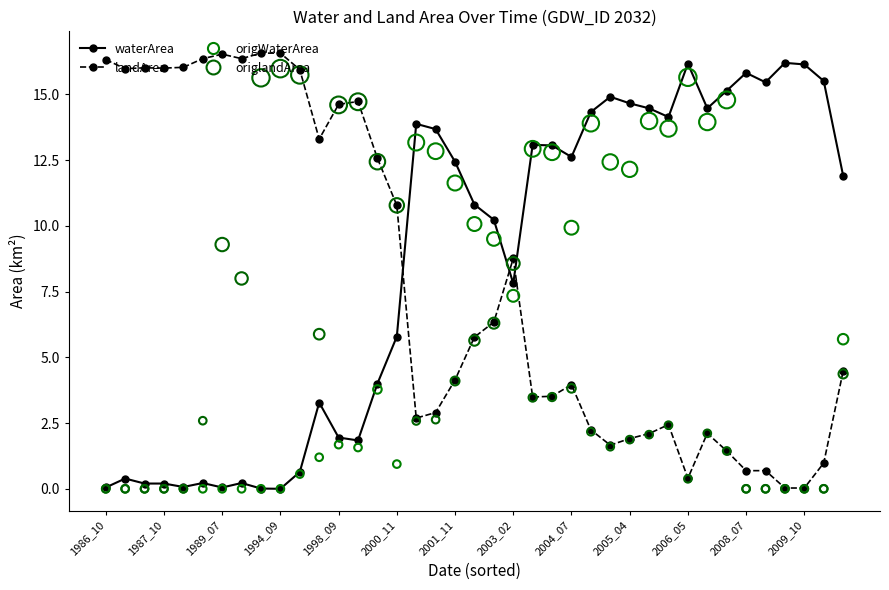

Which series has the largest Y range (max minus min)?

landArea